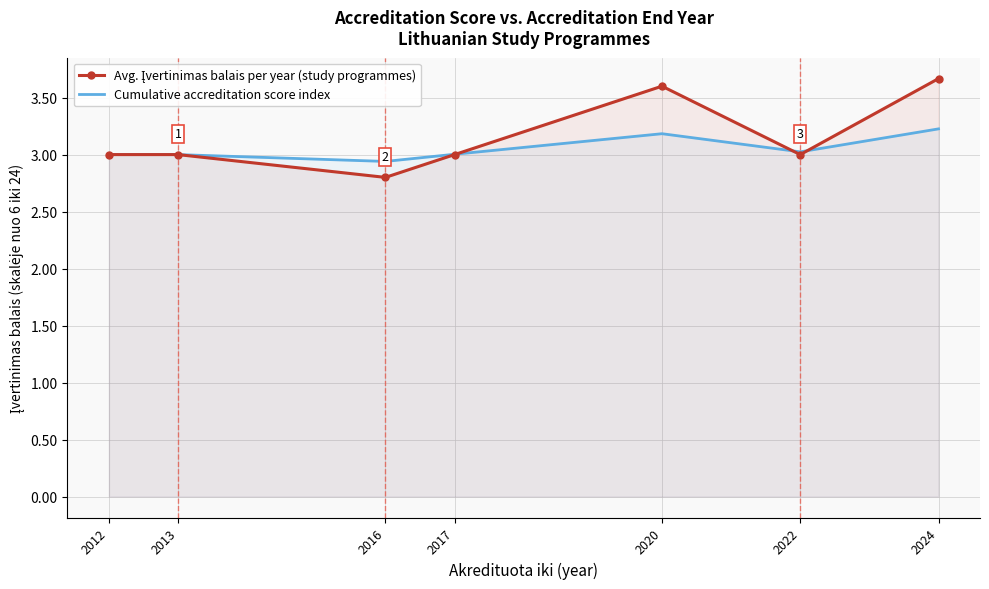

True or false: Cumulative accreditation score index and Avg. Įvertinimas balais per year (study programmes) cross at least once.

True